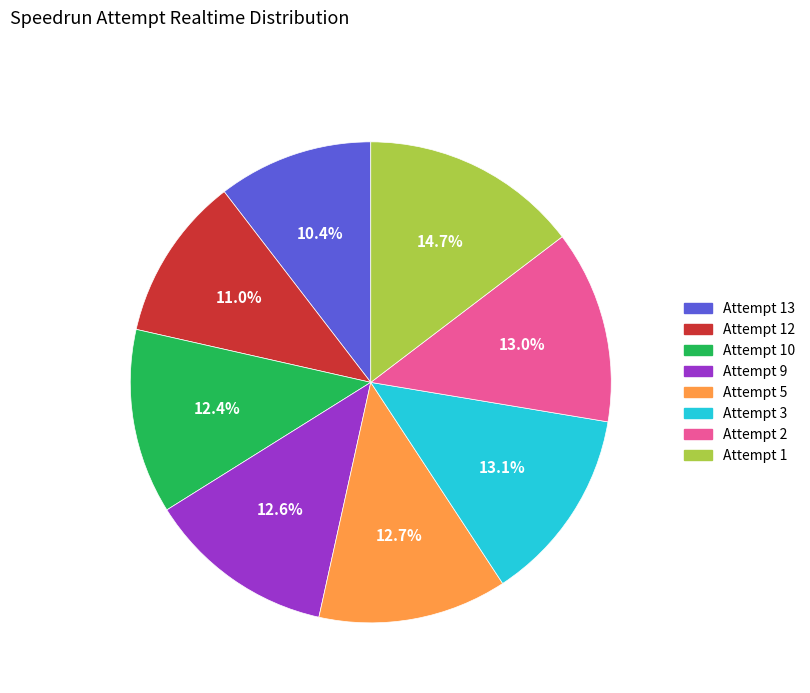

Does any single category account for the majority?

No